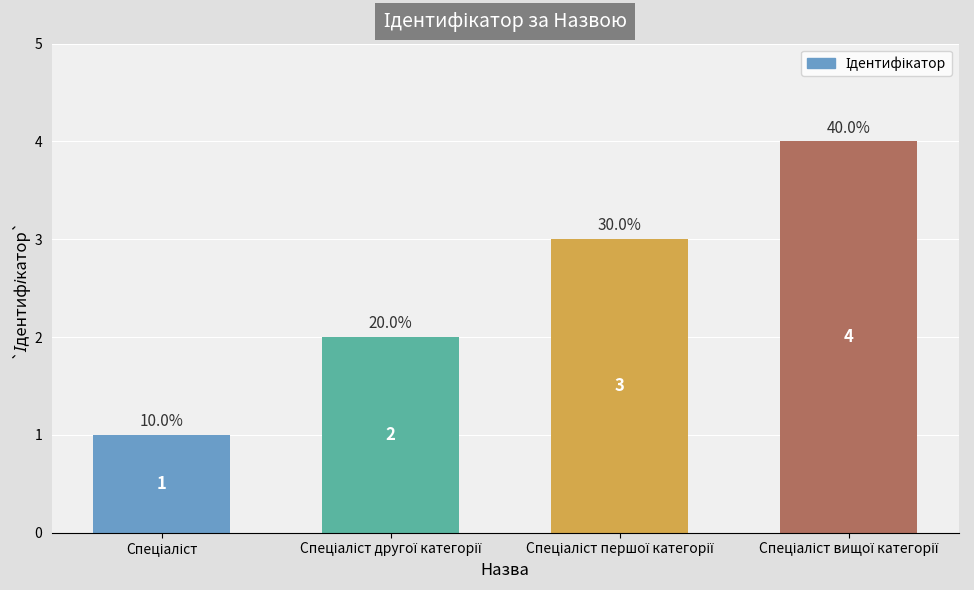

What is the value of the 3rd bar from the left?

3